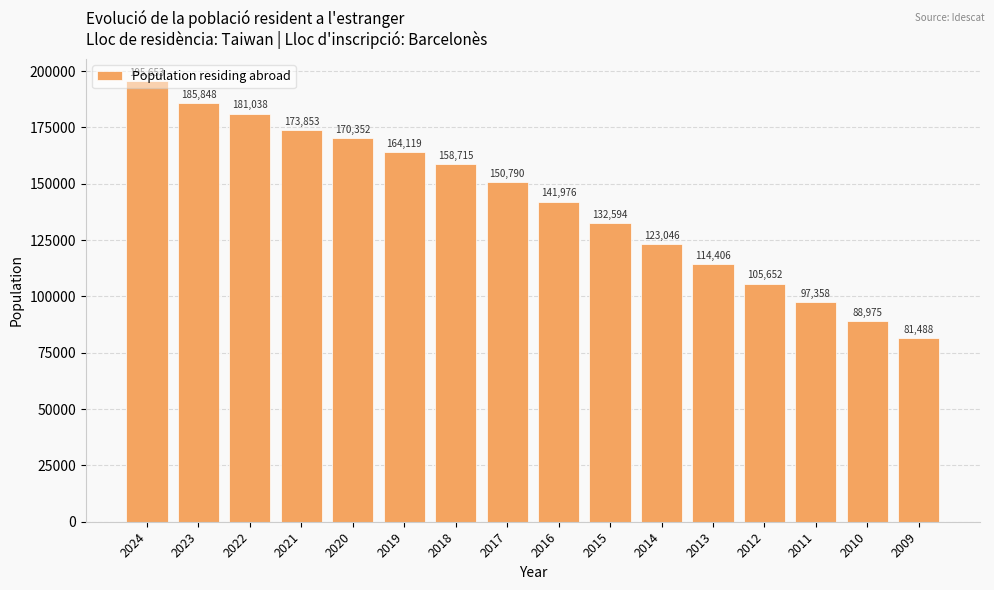

Is it true that the value at 2023 is 185848?

True